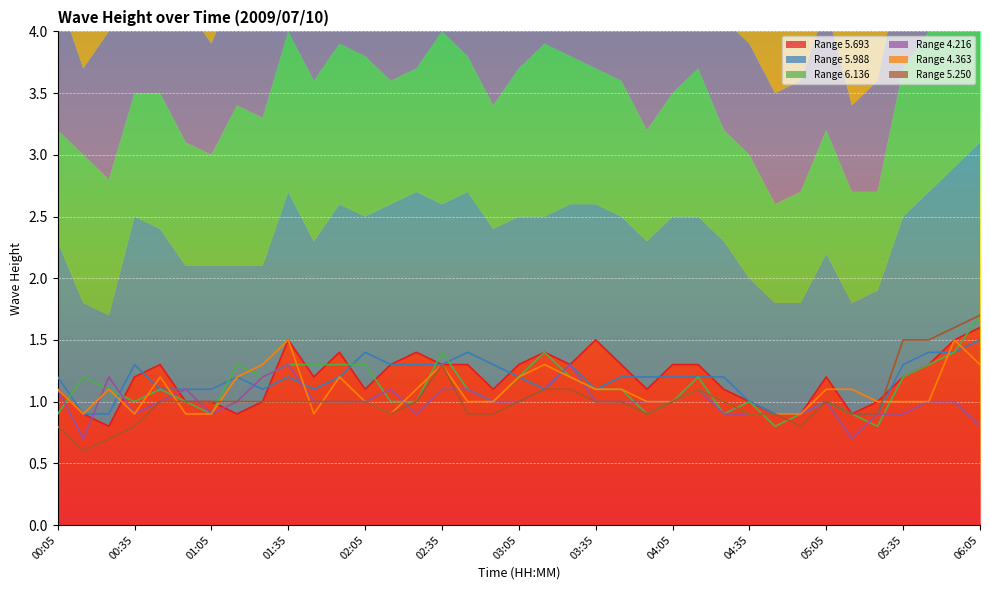

What is the approximate value of 4.216 at 01:15?

1.0